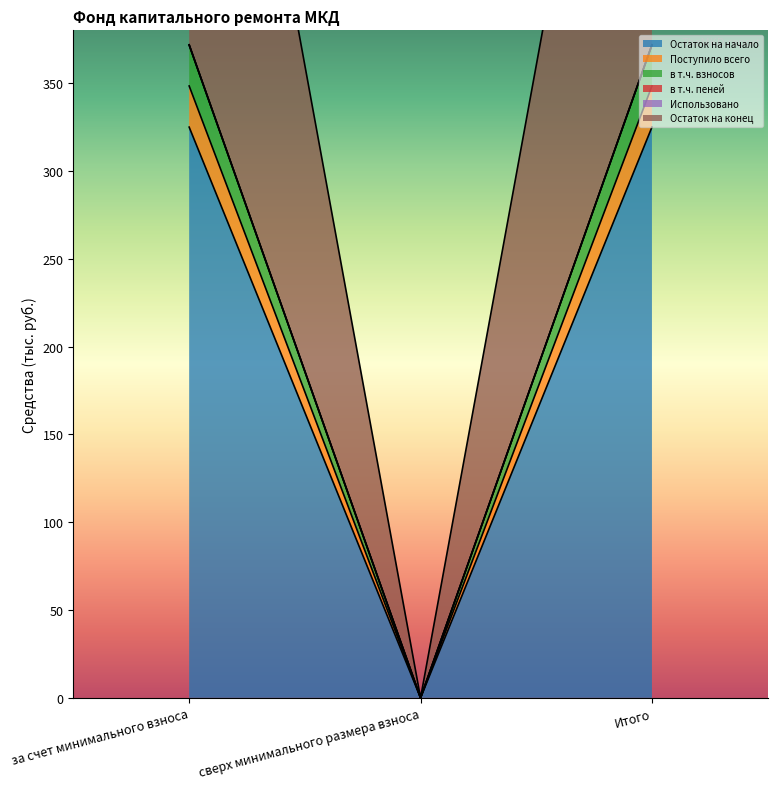

What is the difference between the Остаток на конец values at Итого and сверх минимального размера взноса?

720.1